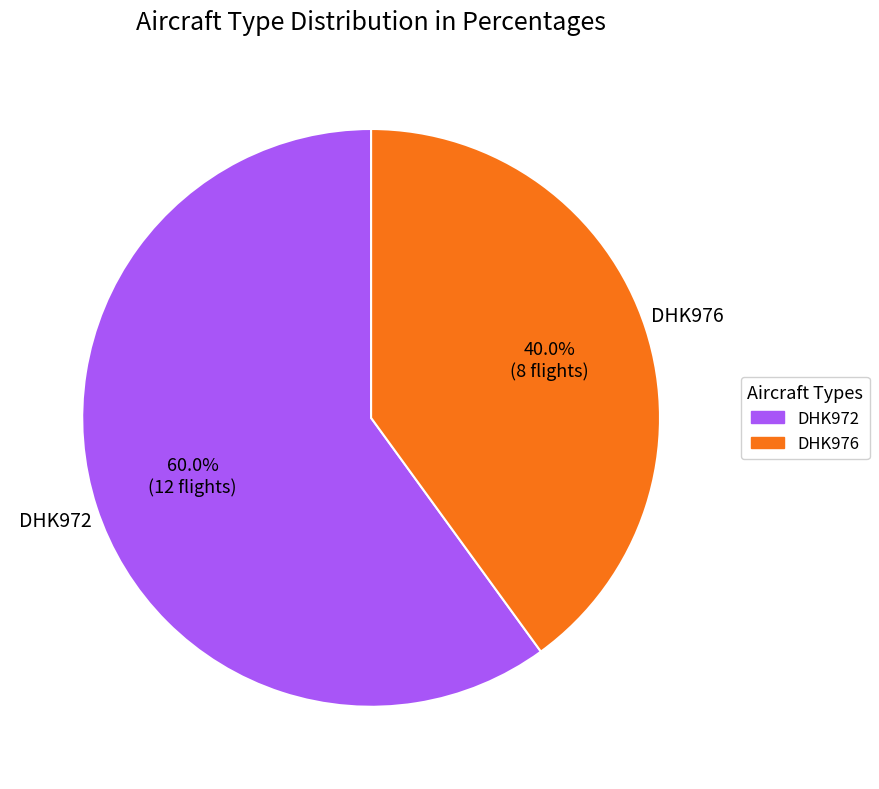

Which slice represents more than half of the pie?

DHK972